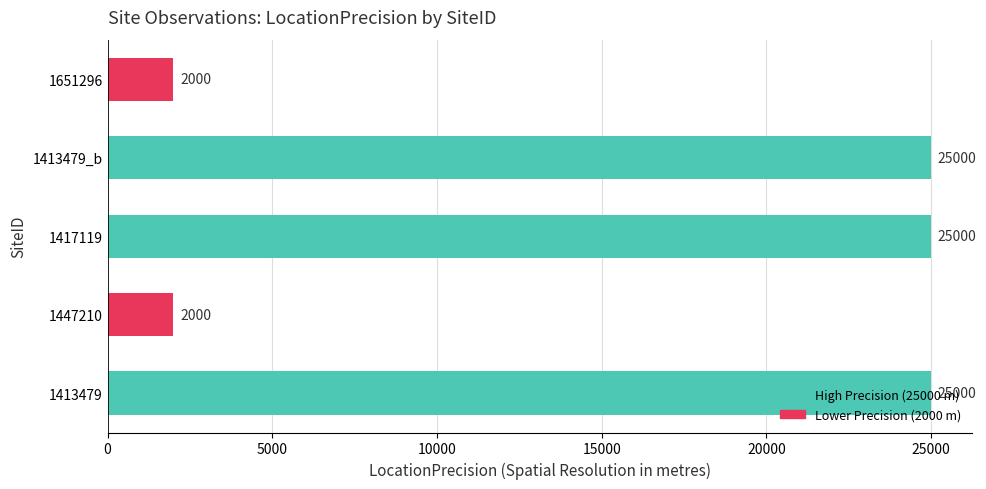

Are the bars grouped side by side (vs. stacked)?

No